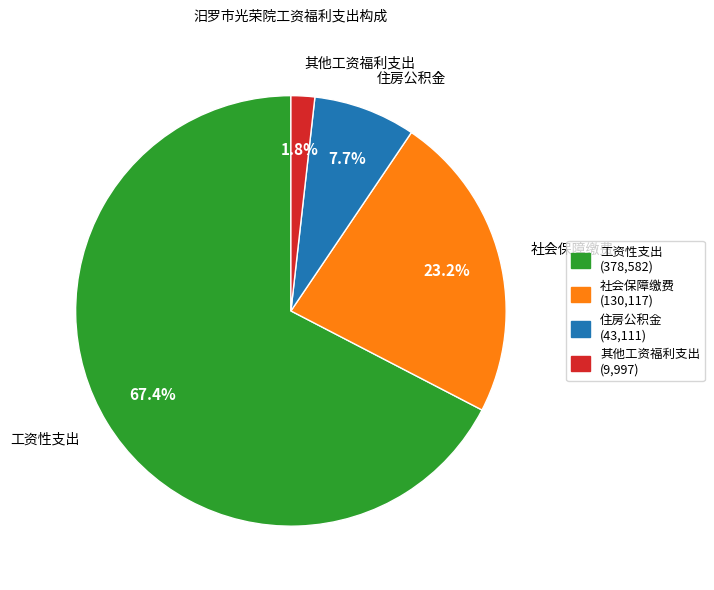

What percentage is the 住房公积金 slice, to the nearest percent?

8%